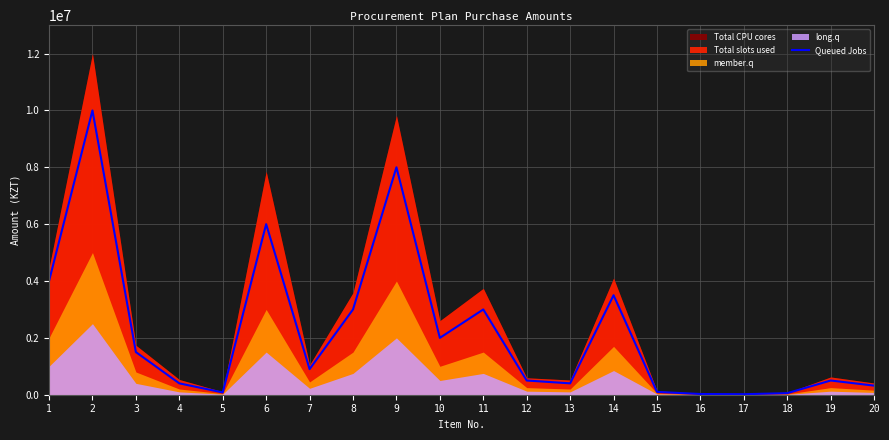

At which category does the data reach its first local peak?

2